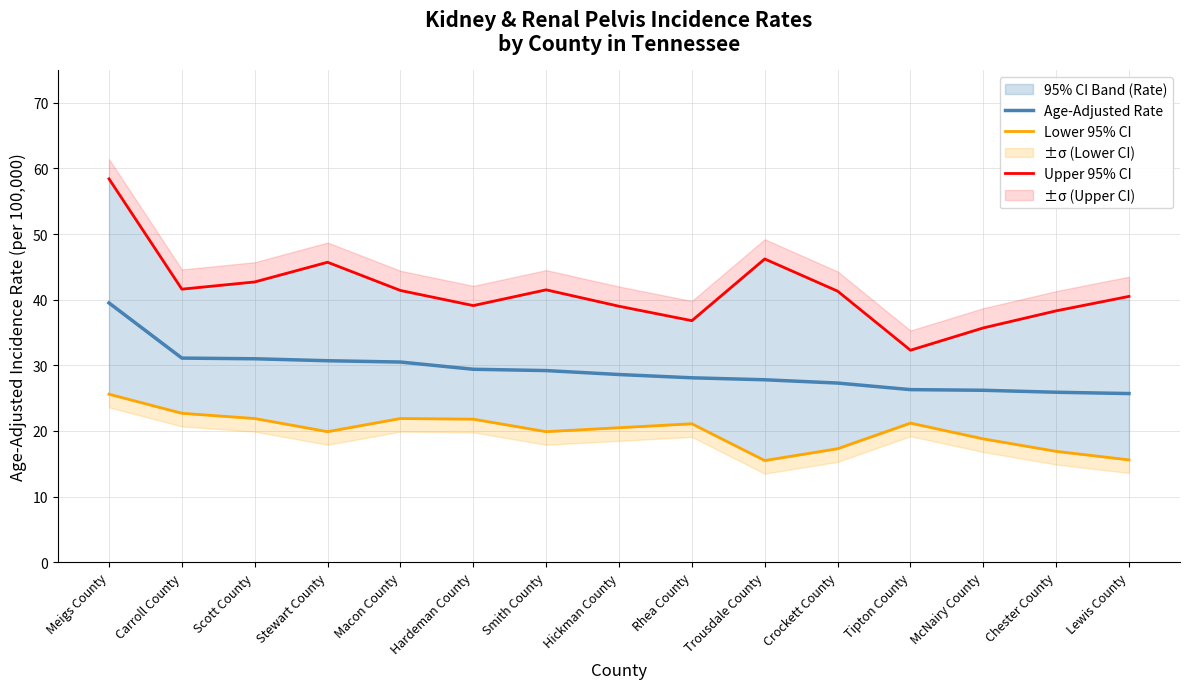

Reading right to left, list all the values displayed in this chart.

Age-Adjusted Rate: Lewis County=25.7	Chester County=25.9	McNairy County=26.2	Tipton County=26.3	Crockett County=27.3	Trousdale County=27.8	Rhea County=28.1	Hickman County=28.6	Smith County=29.2	Hardeman County=29.4	Macon County=30.5	Stewart County=30.7	Scott County=31.0	Carroll County=31.1	Meigs County=39.5
Lower 95% CI: Lewis County=15.6	Chester County=16.9	McNairy County=18.8	Tipton County=21.2	Crockett County=17.3	Trousdale County=15.5	Rhea County=21.1	Hickman County=20.5	Smith County=19.9	Hardeman County=21.8	Macon County=21.9	Stewart County=19.9	Scott County=21.9	Carroll County=22.7	Meigs County=25.6
Upper 95% CI: Lewis County=40.5	Chester County=38.3	McNairy County=35.7	Tipton County=32.3	Crockett County=41.3	Trousdale County=46.2	Rhea County=36.8	Hickman County=39.0	Smith County=41.5	Hardeman County=39.1	Macon County=41.4	Stewart County=45.7	Scott County=42.7	Carroll County=41.6	Meigs County=58.4